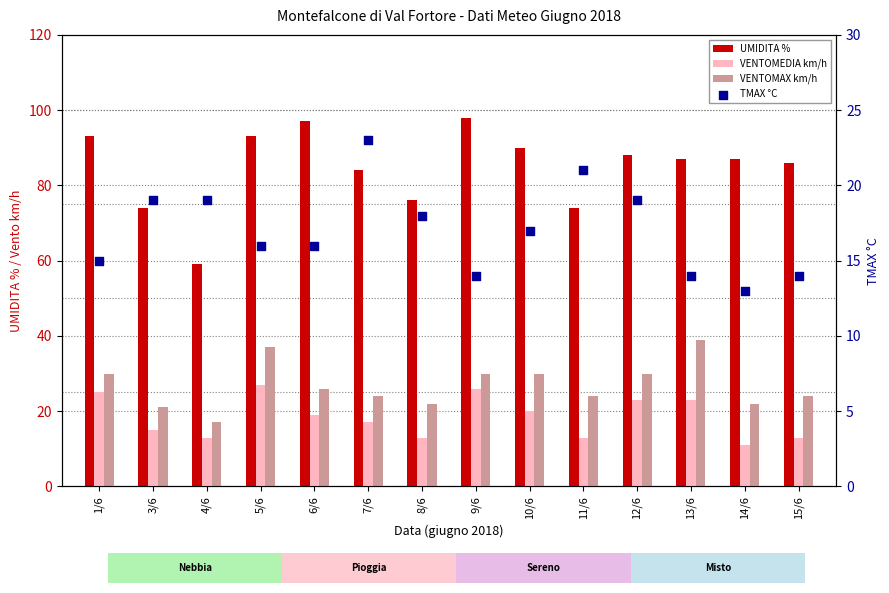

At which category is the sum across all series the highest?

5/6